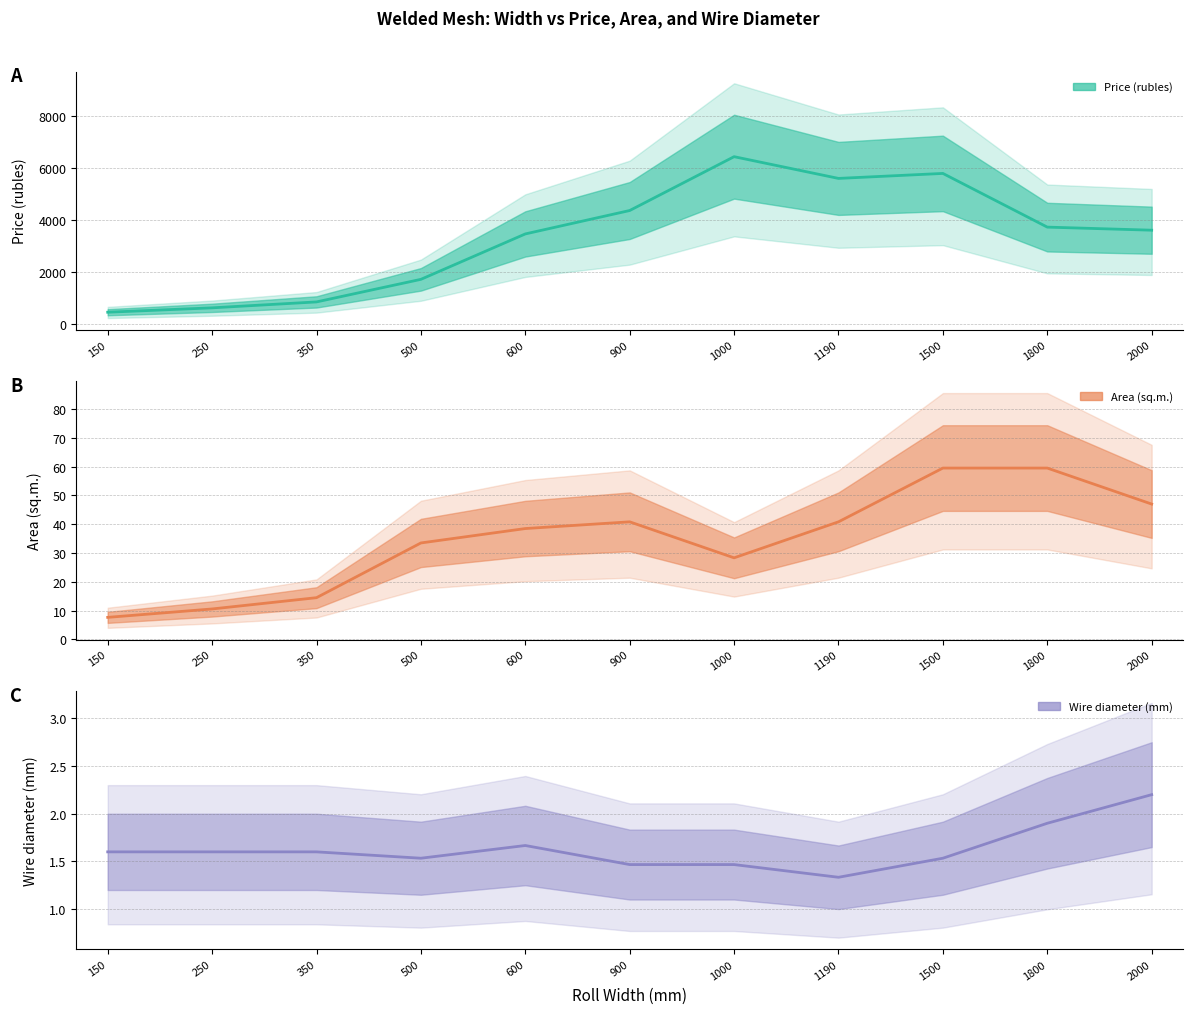

Which series has the largest total across all categories?

Price (rubles) (trend)